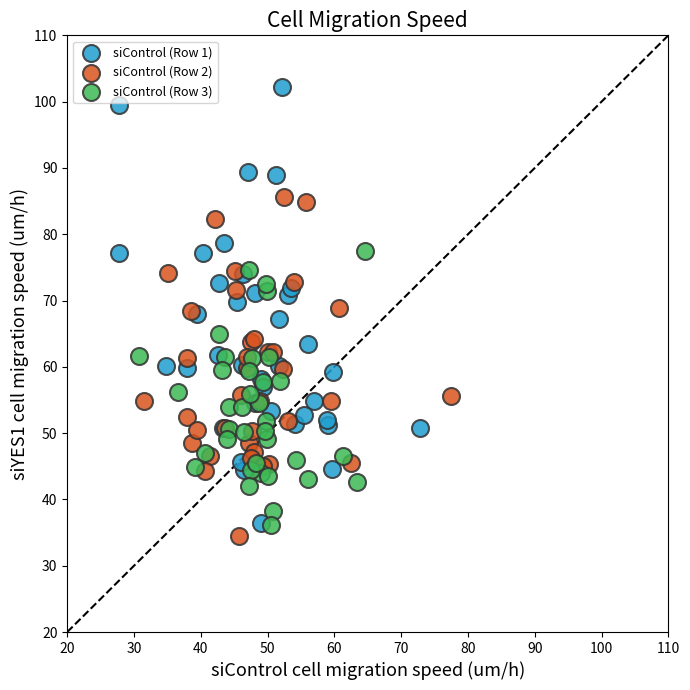

Which series reaches the minimum Y coordinate?

siControl (Row 2)